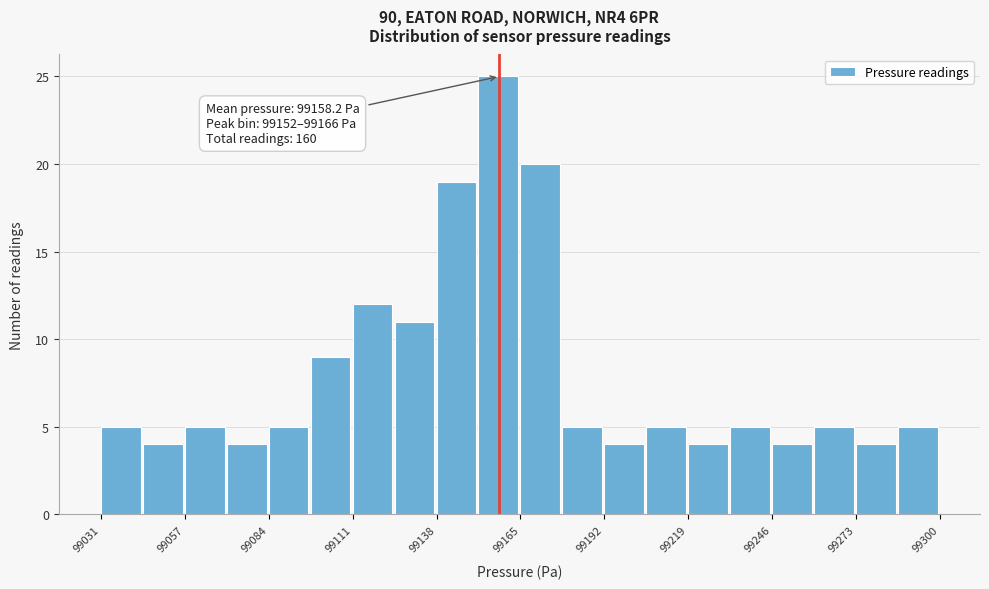

Read against the x-axis, roughly where is the centre of the tallest bar?

99160